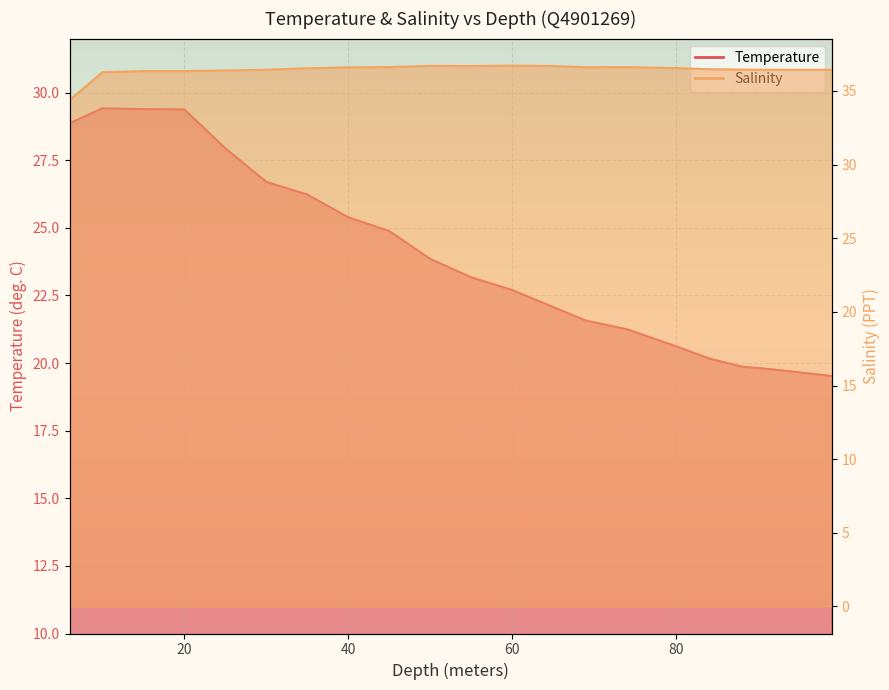

List the series in order of their peak value, lowest first.

Temperature, Salinity